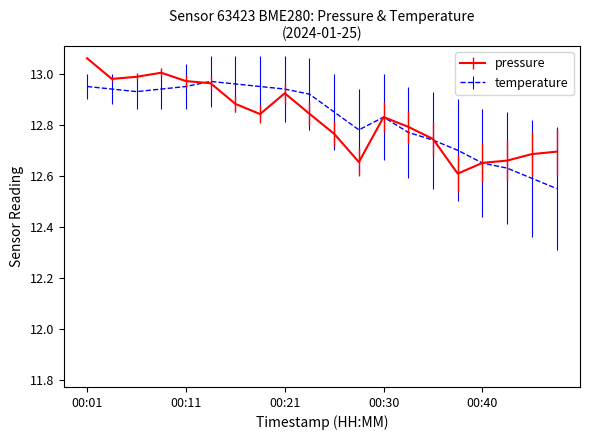

Rank the series by their maximum value, from highest to lowest.

pressure, temperature